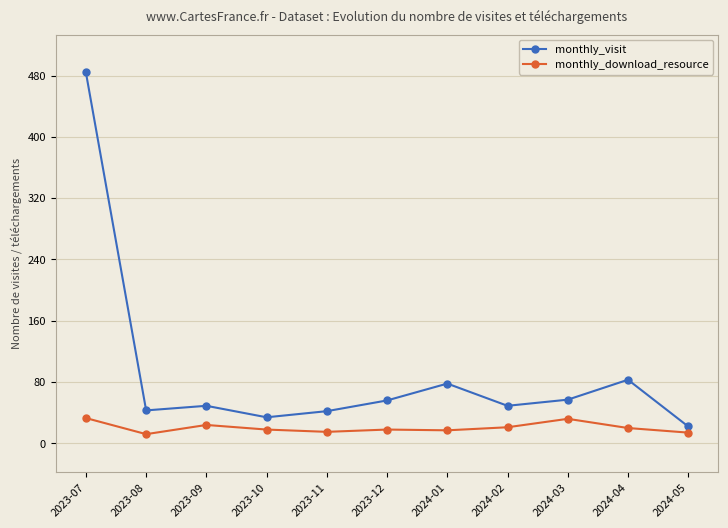

Reading left to right, list all the values displayed in this chart.

monthly_visit: 484	43	49	34	42	56	78	49	57	83	22
monthly_download_resource: 33	12	24	18	15	18	17	21	32	20	14